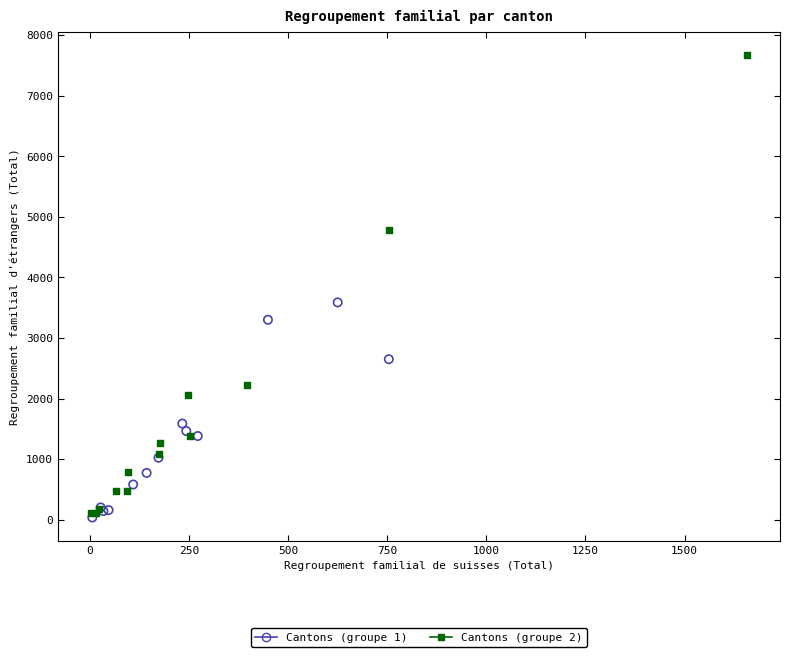

Which series reaches the maximum Y coordinate?

Cantons (groupe 2)